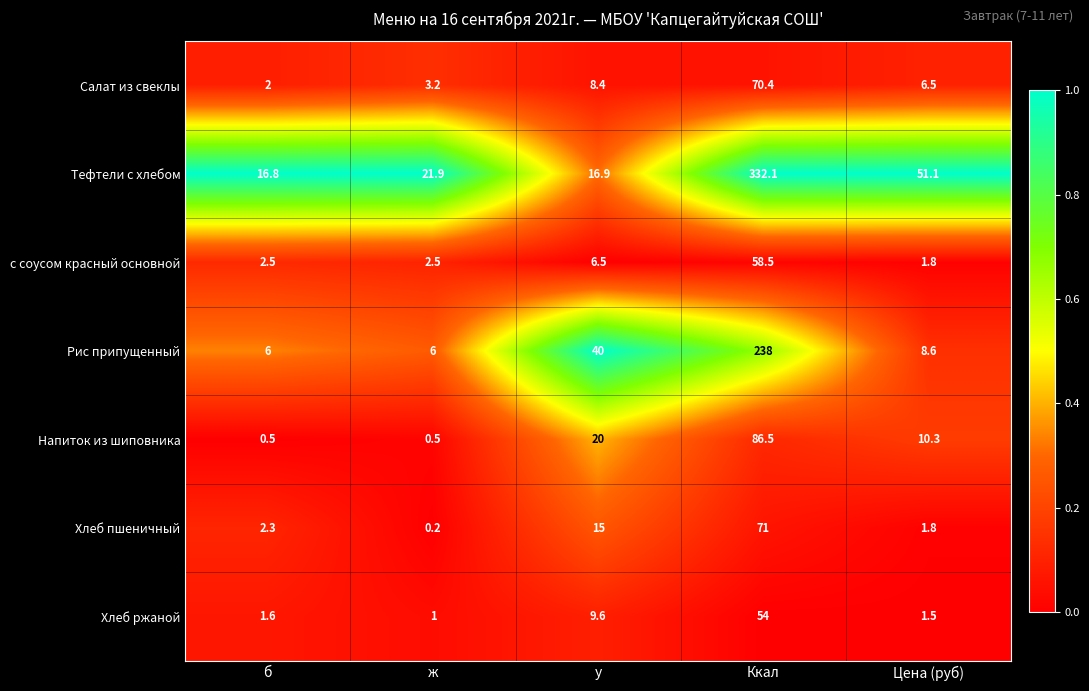

What is the difference between the maximum and minimum values in the Рис припущенный series?

232.0